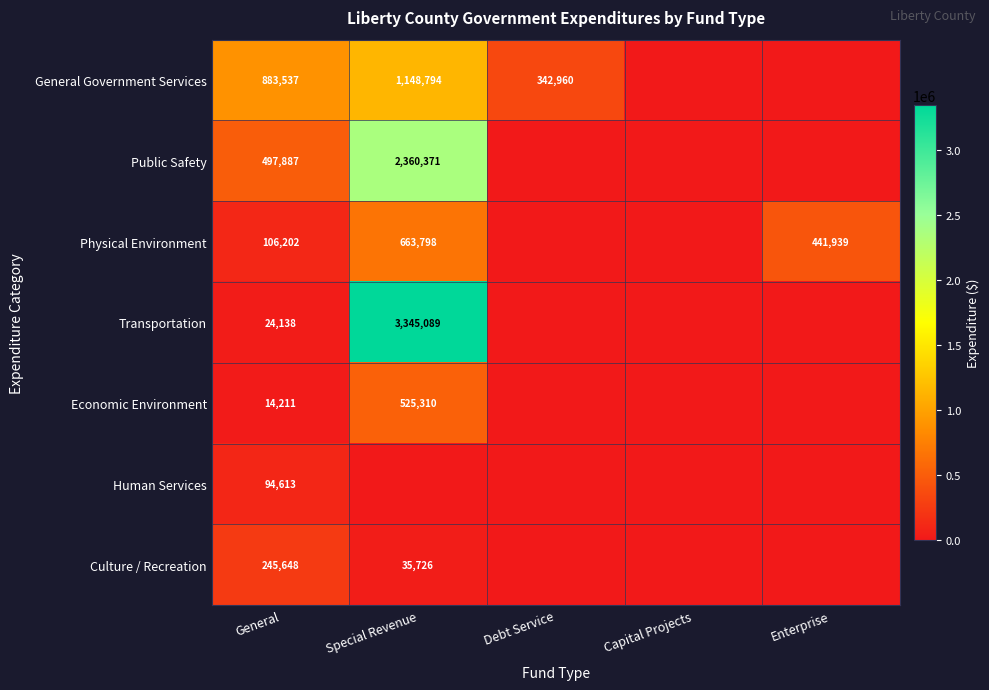

The Public Safety series shows 181820 at General. True or false?

False